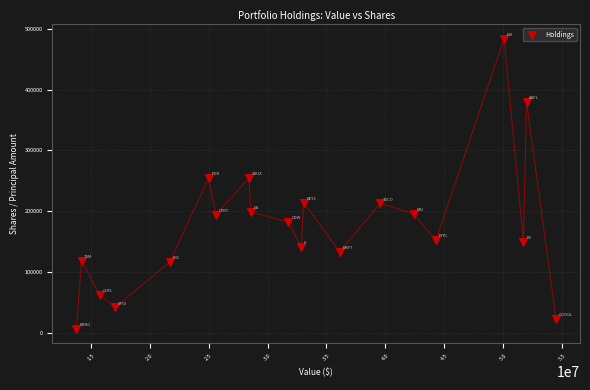

What is the range of Y values (max minus min)?

477244